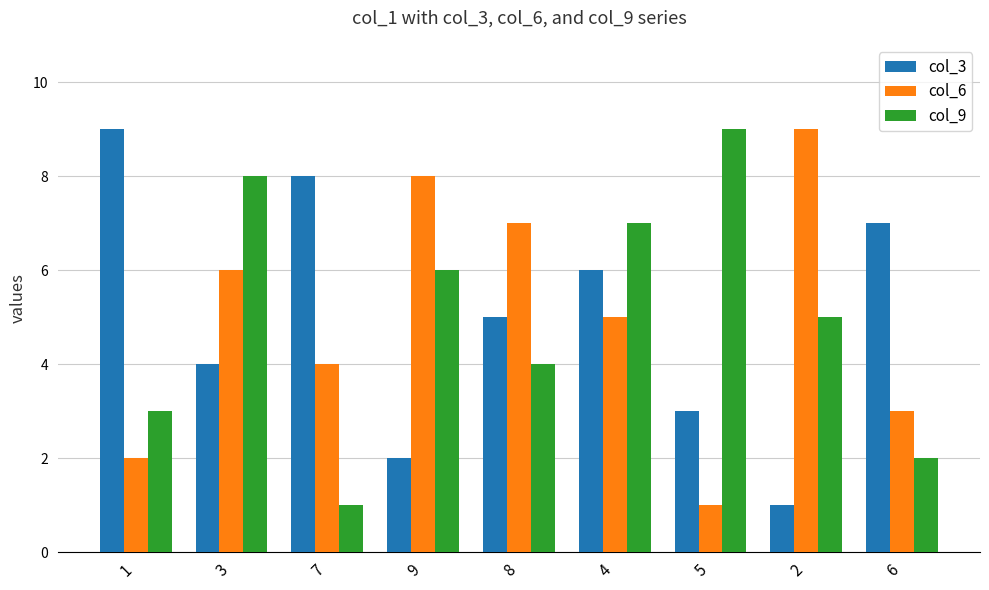

Is the value of col_9 at 3 greater than the value of col_6 at 2?

No